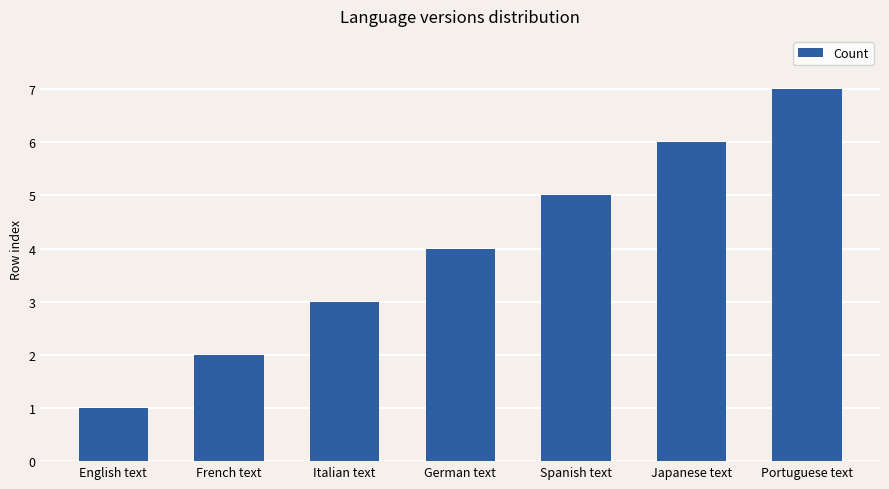

Rank the categories by value from lowest to highest.

English text, French text, Italian text, German text, Spanish text, Japanese text, Portuguese text